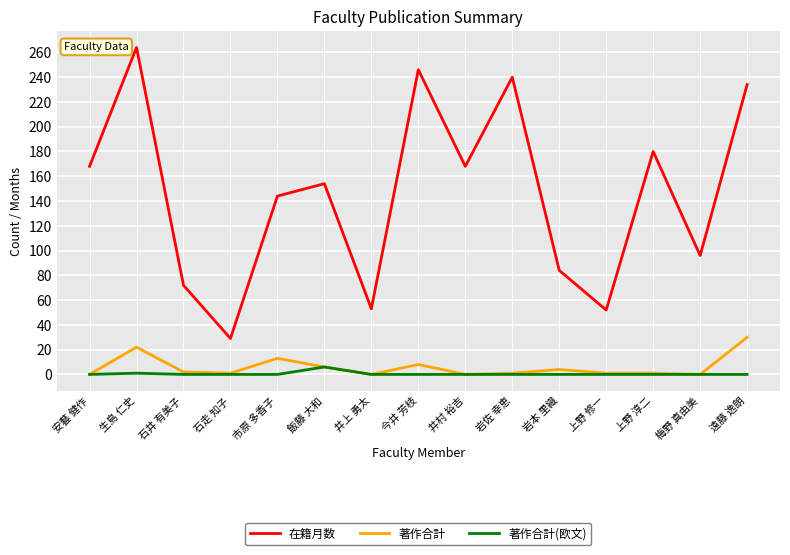

At which label is 在籍月数 closest to 146?

市原 多香子